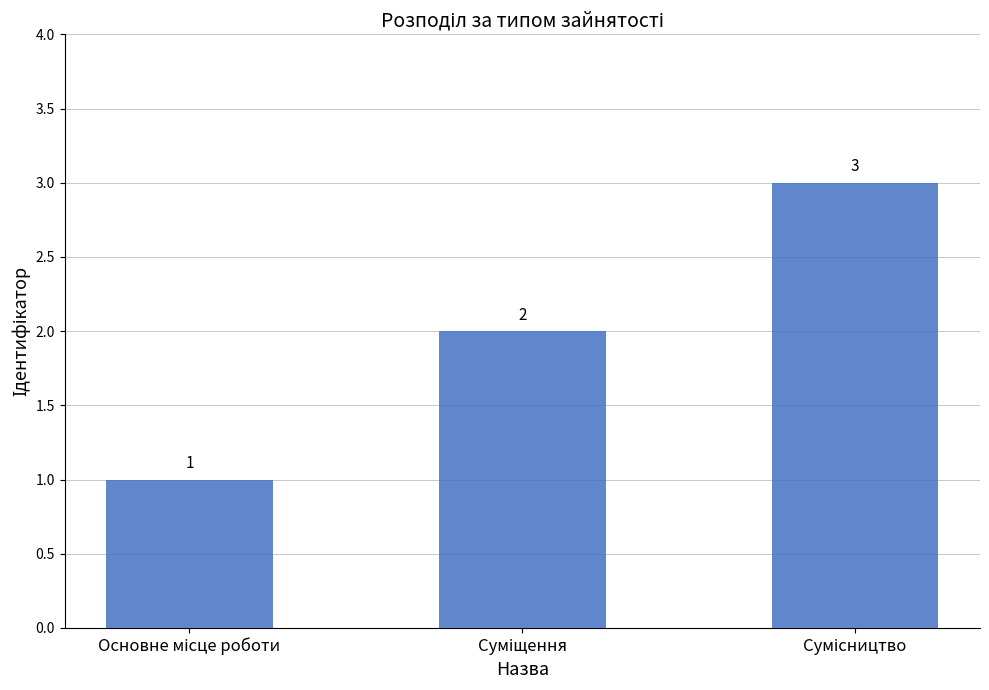

How many data points are less than 2?

1